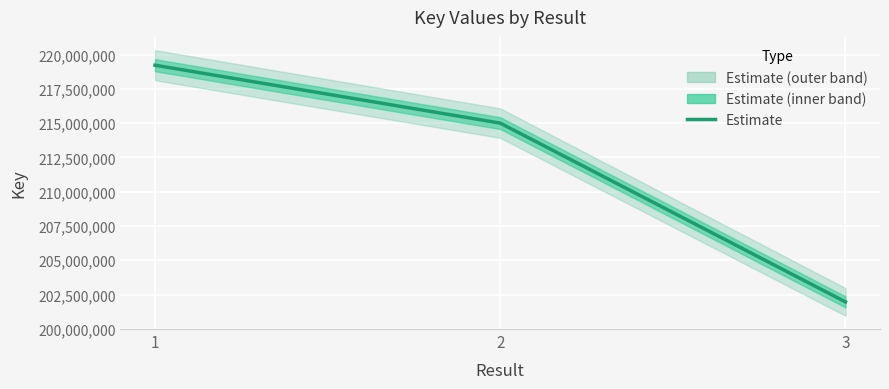

Reading right to left, extract all data points from this chart.

201961152	215001539	219226417